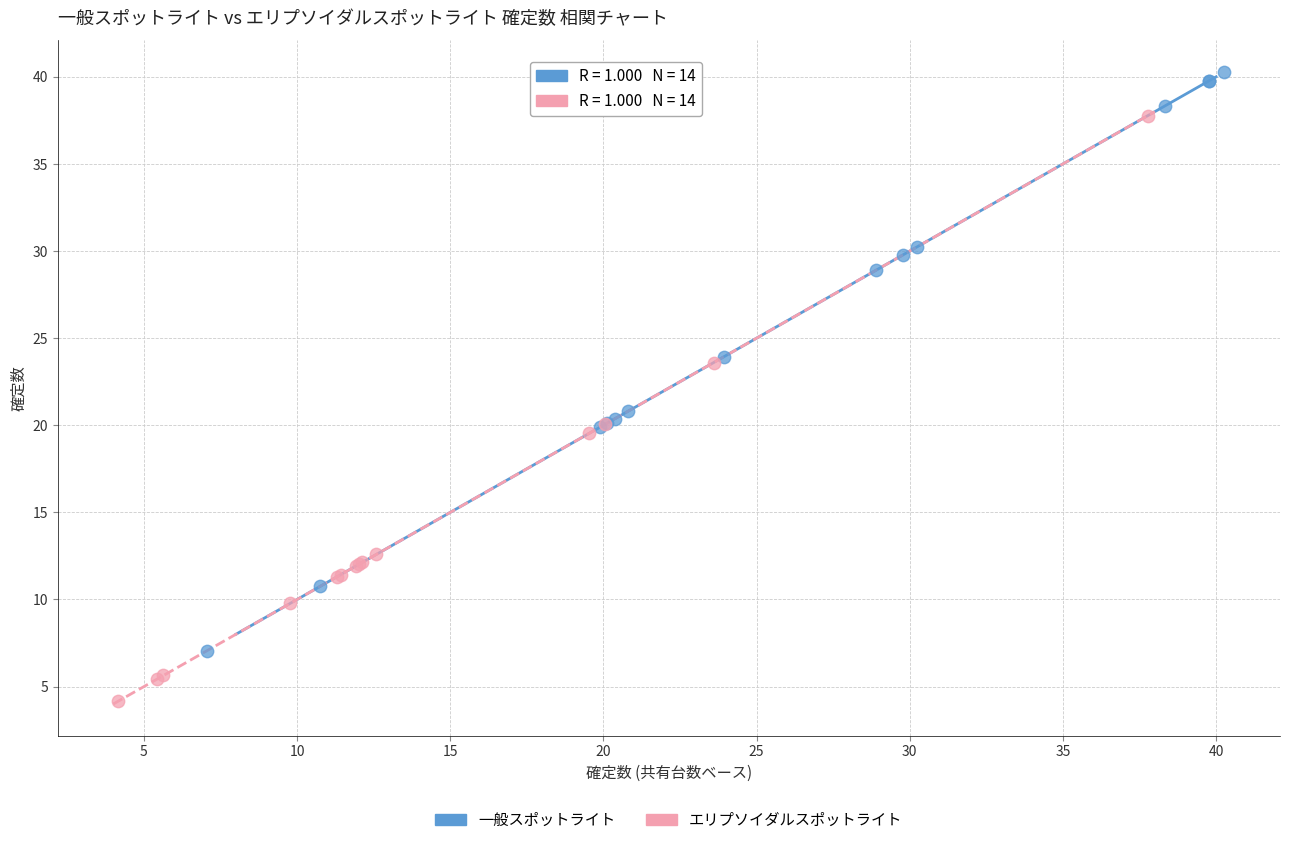

Which series contains the highest Y value?

一般スポットライト